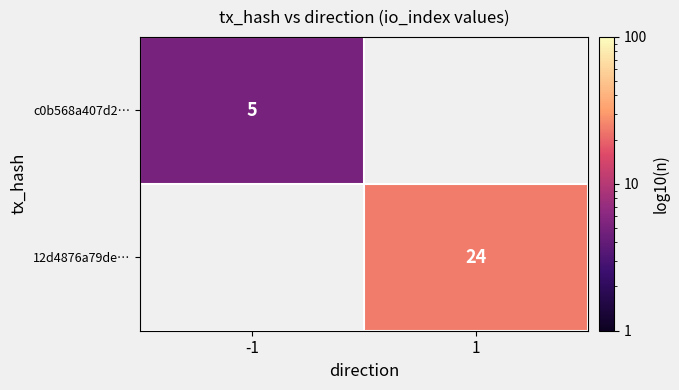

Which has a higher value, 1 or -1?

-1